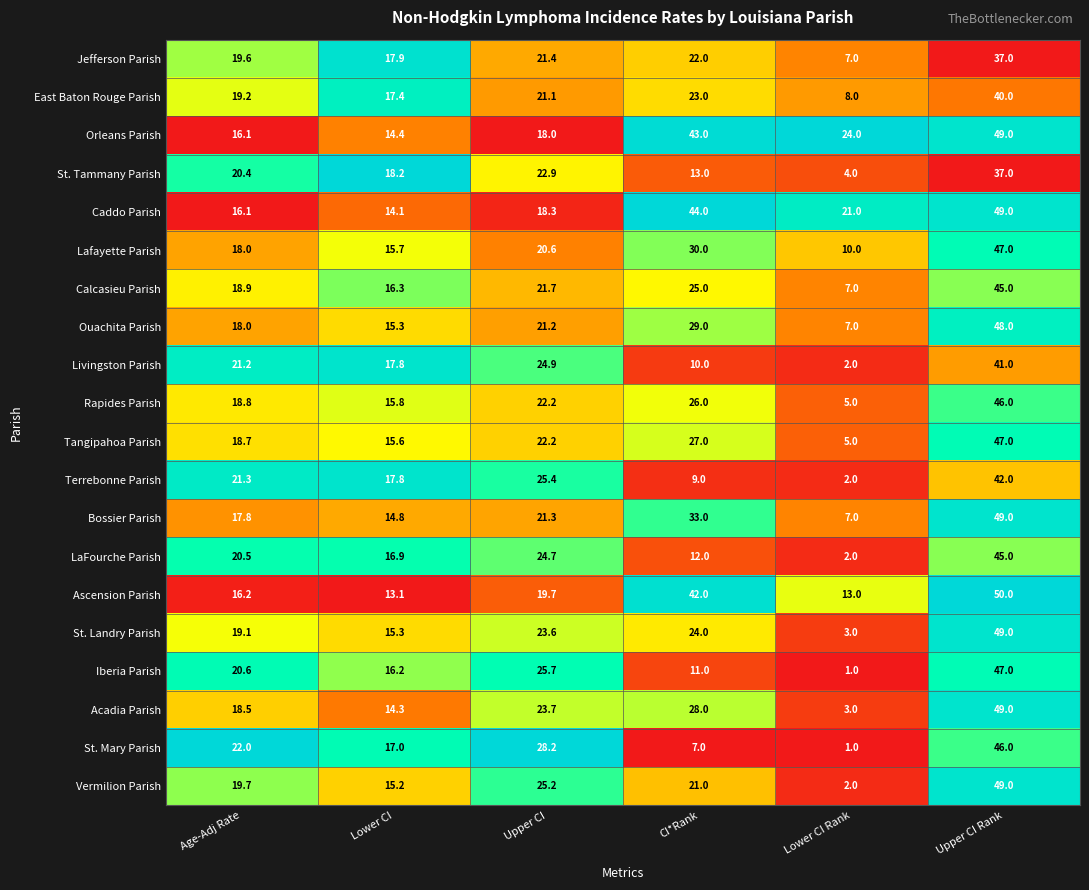

Where is Livingston Parish nearest to the value 21?

Age-Adj Rate